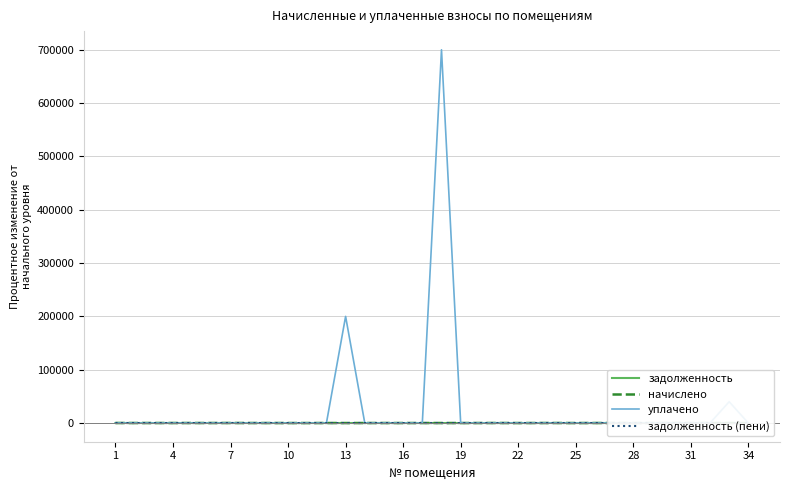

Between 25 and 19, which is larger?

25